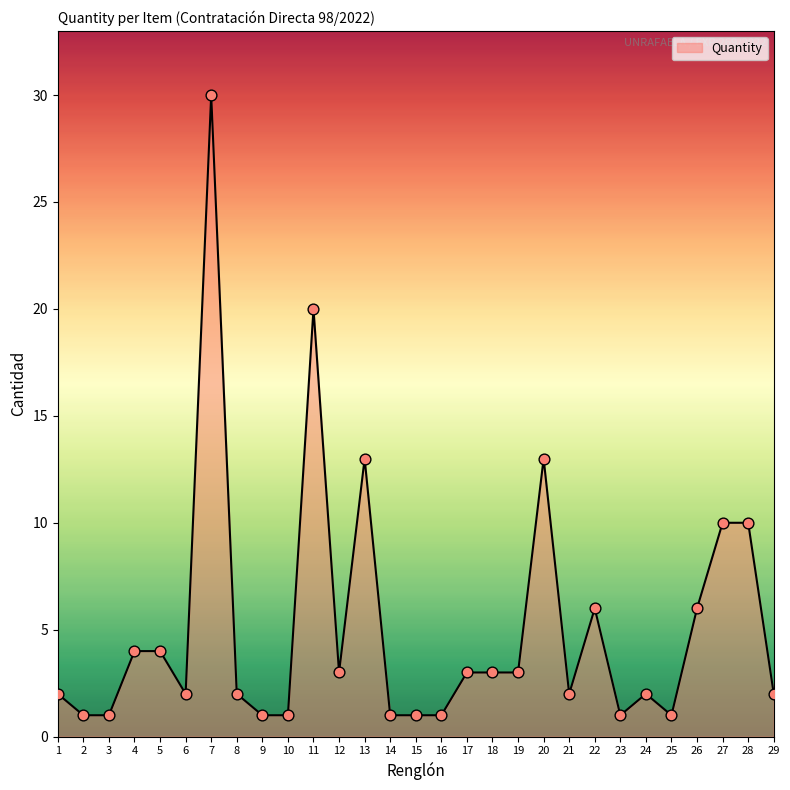

What is the change in value from 7 to 26?

-24